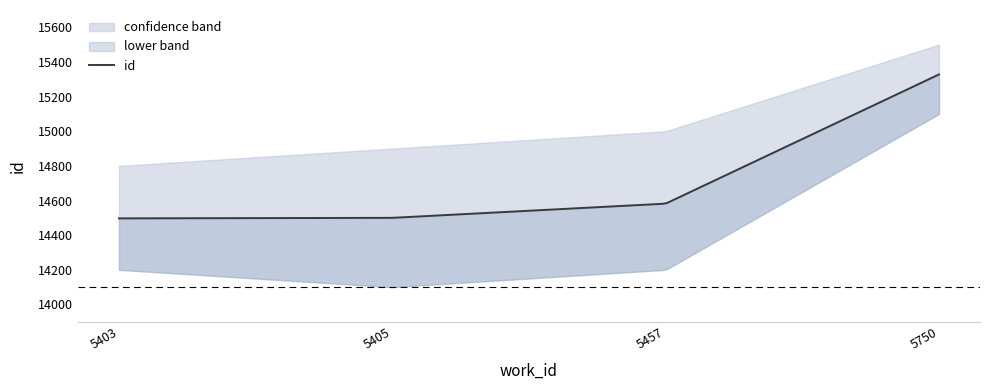

Where does the data first go above 14582?

5750